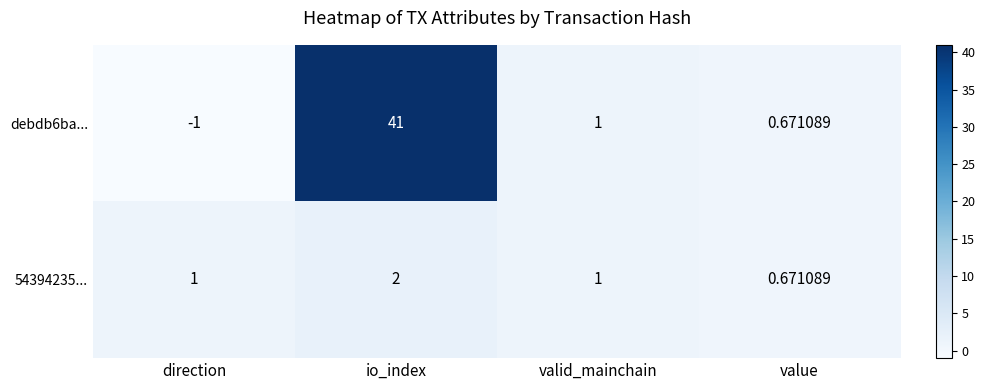

Which label corresponds to the smallest value in the chart?

direction